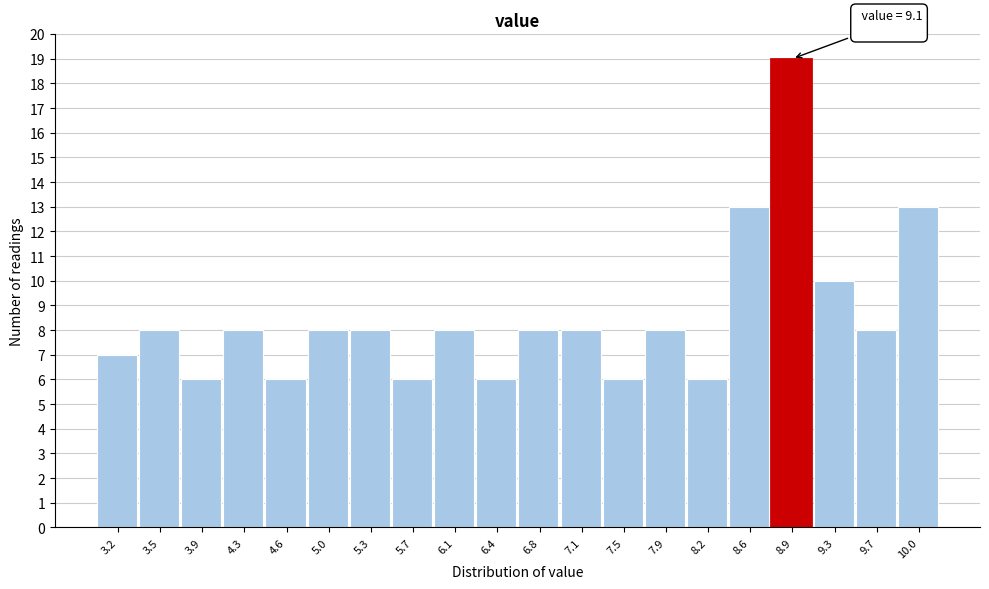

Which range on the x-axis has the tallest bar?

8.76 to 9.12